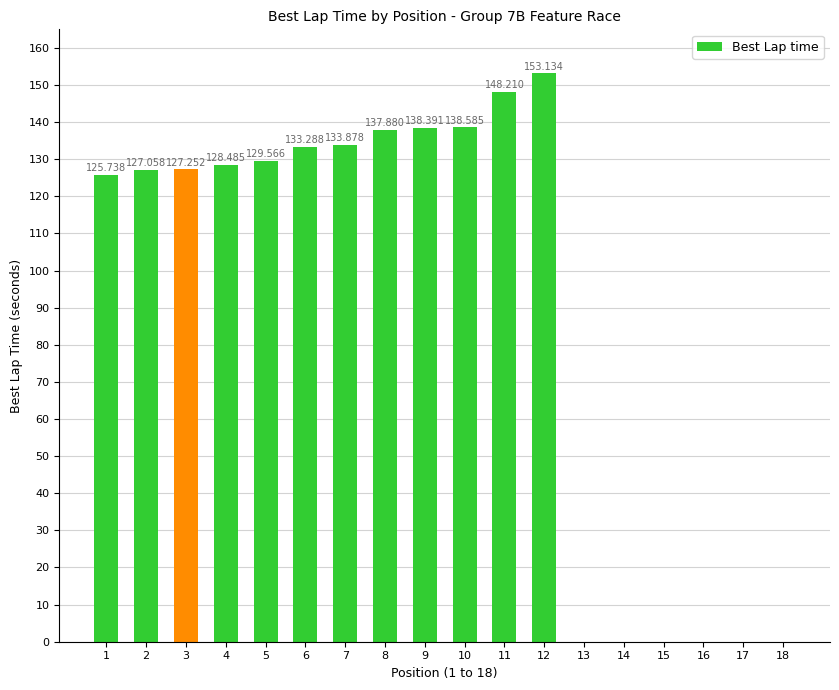

Does the chart contain stacked bars?

No